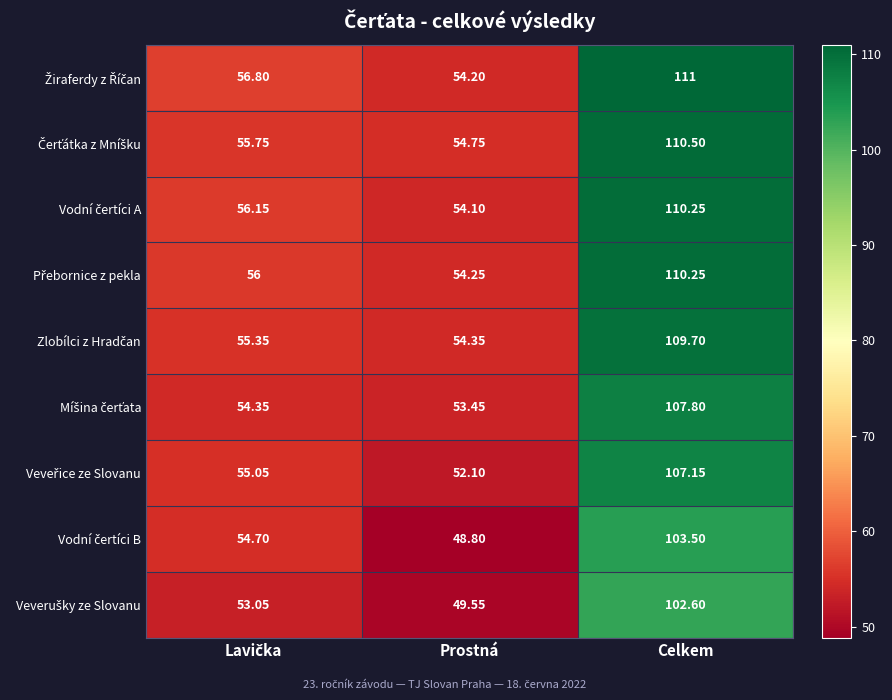

At which category is the sum across all series the highest?

Celkem